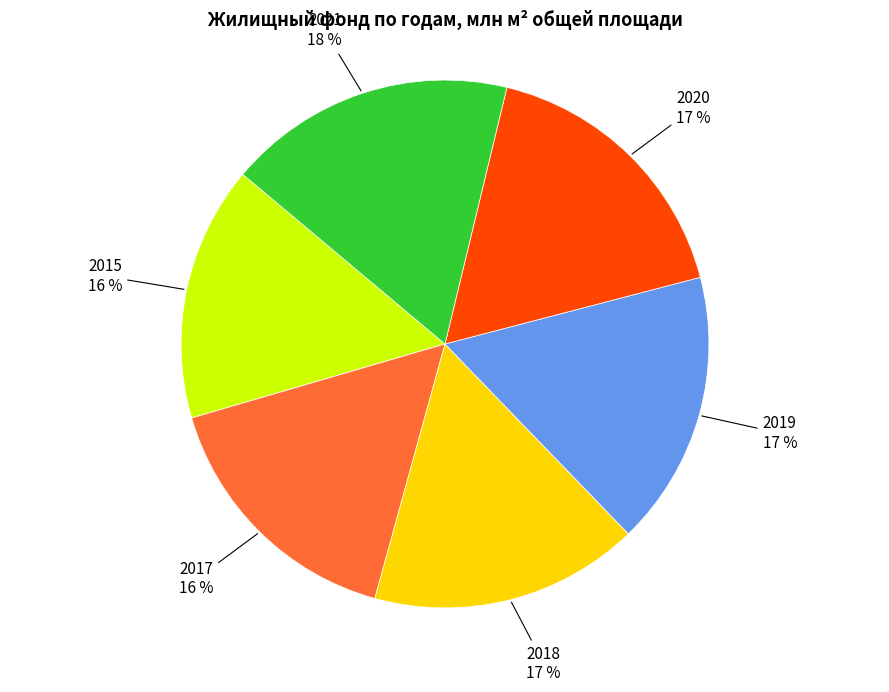

Is there any slice that represents more than half of the pie?

No